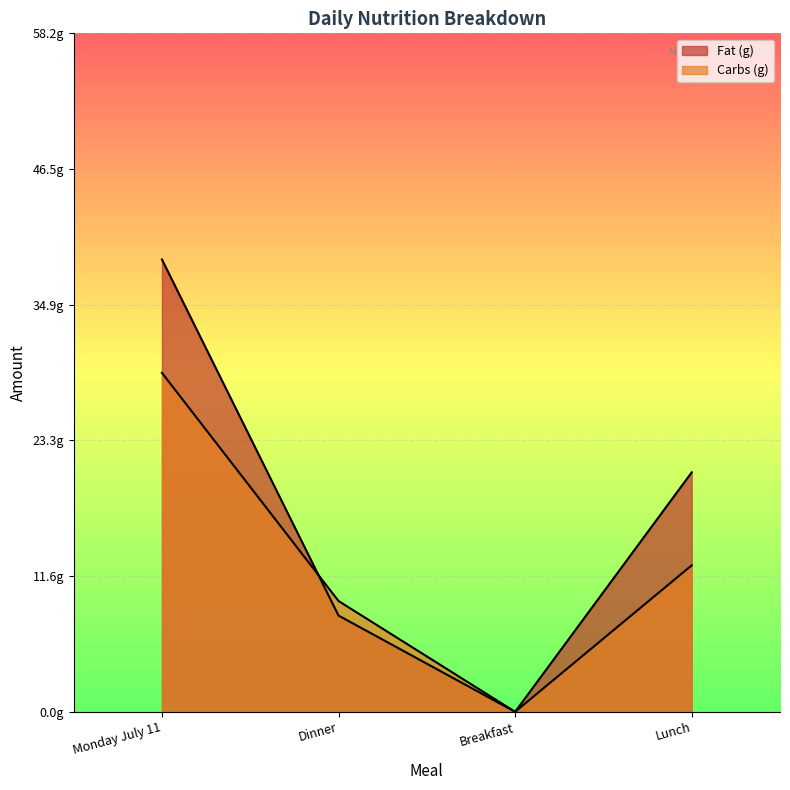

Which has a higher value, Lunch or Dinner?

Lunch